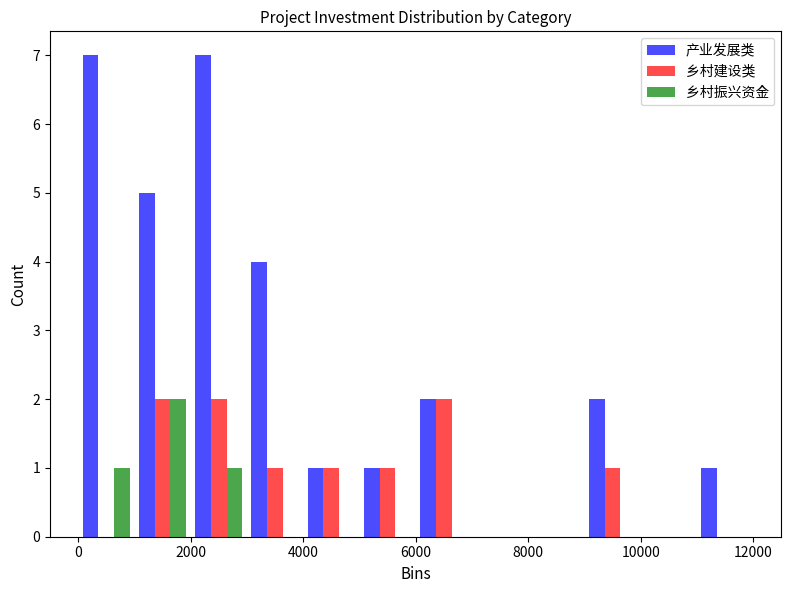

What is the height of the 乡村建设类 bar covering 2000 to 3000 on the x-axis? The values are not printed on the chart, so give them approximately, as read against the axis.

2